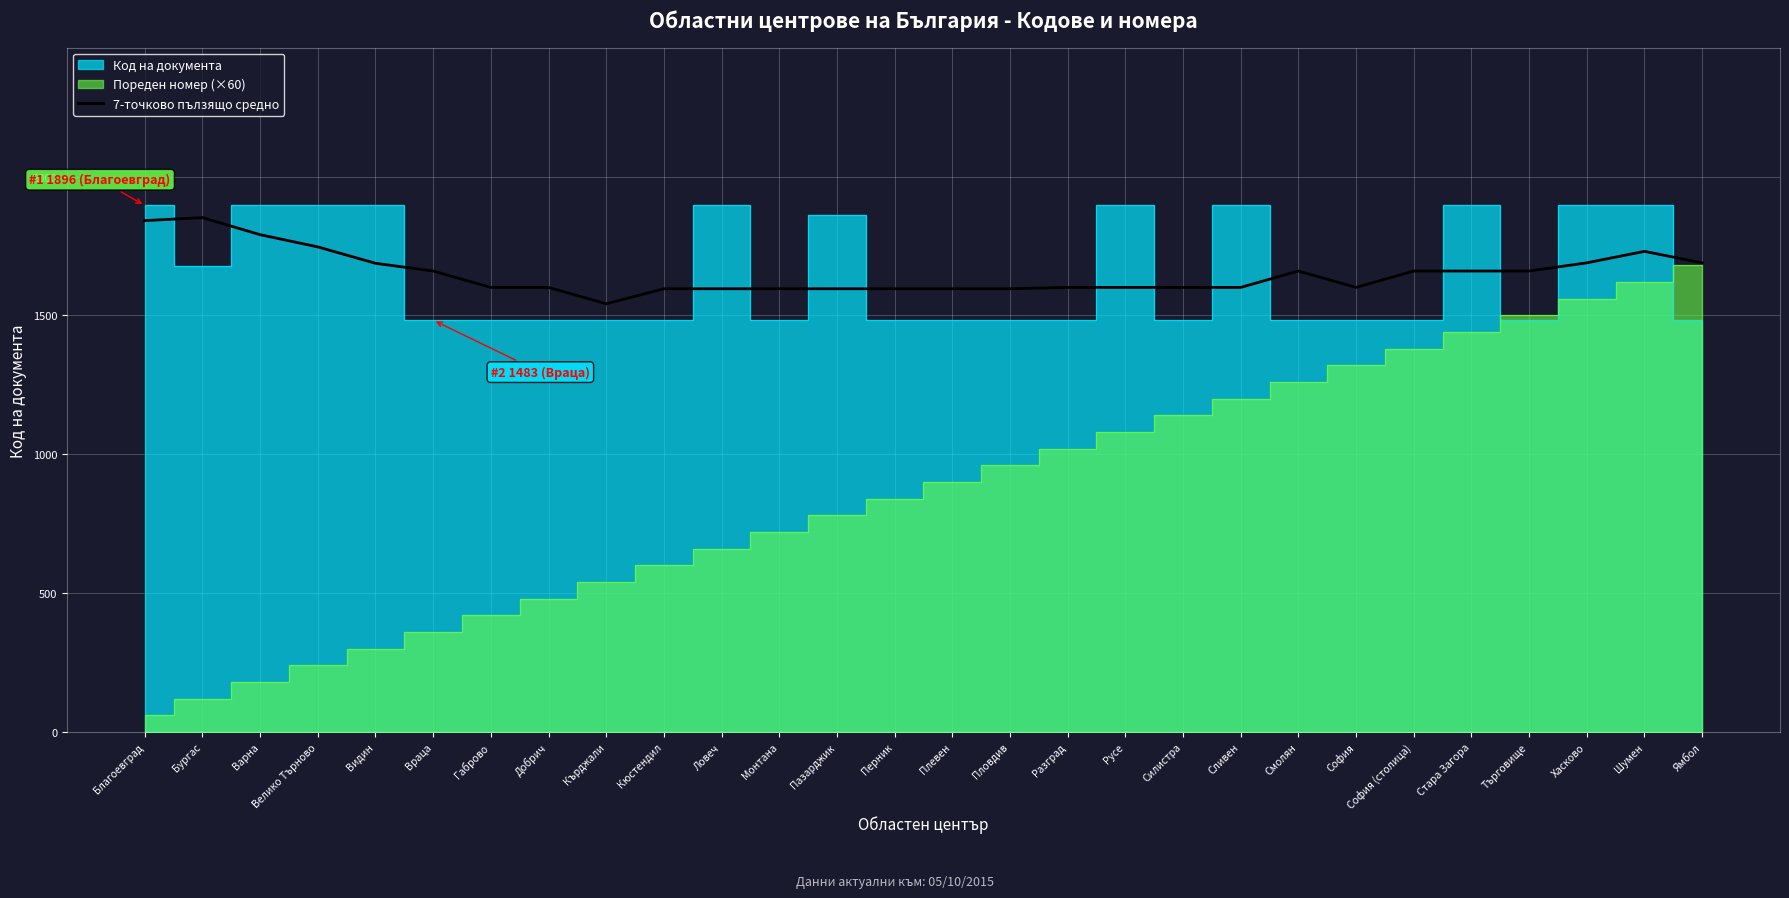

The 7-точково пълзящо средно series shows 1660.0 at Враца. True or false?

True